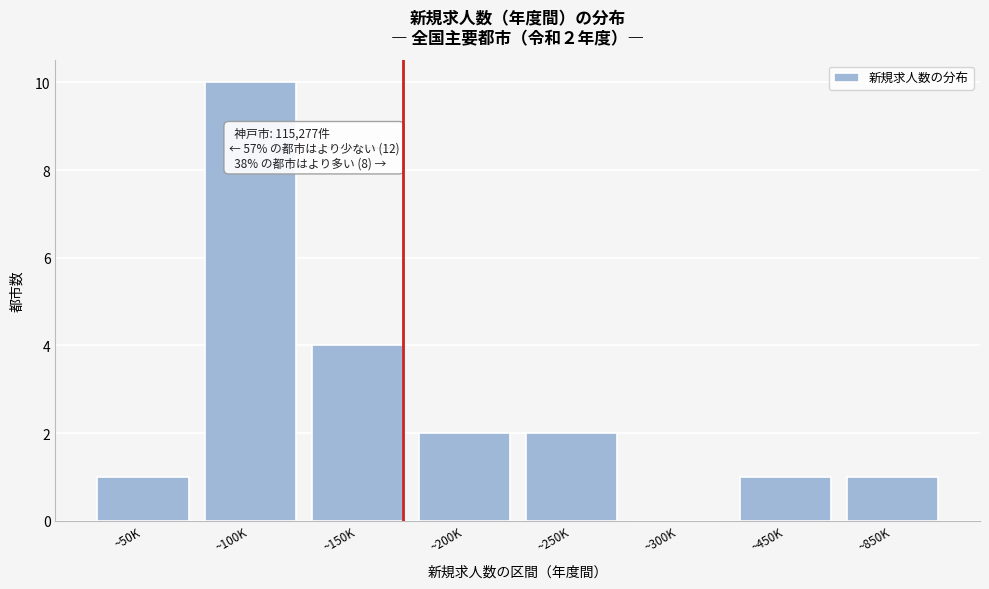

Reading left to right, transcribe all the data shown in this chart.

~50K=1	~100K=10	~150K=4	~200K=2	~250K=2	~300K=0	~450K=1	~850K=1